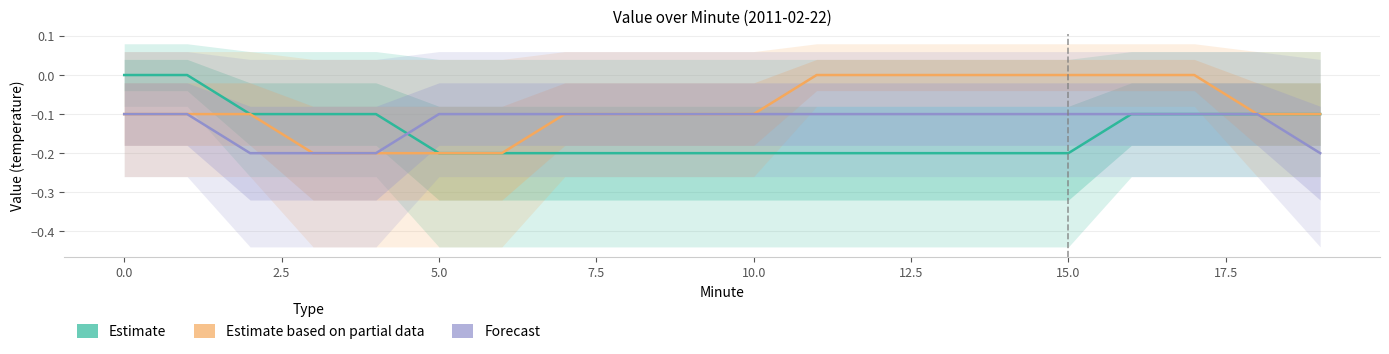

How many lines are shown in the chart?

3